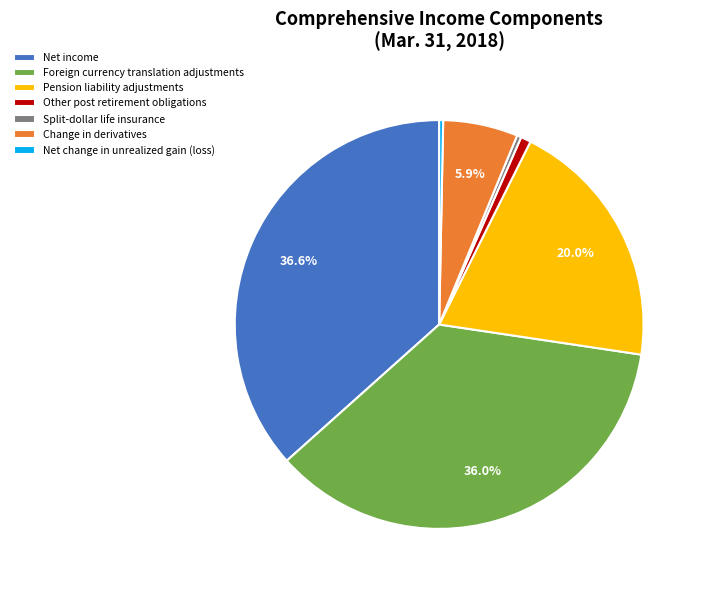

Which slice is the largest?

Net income